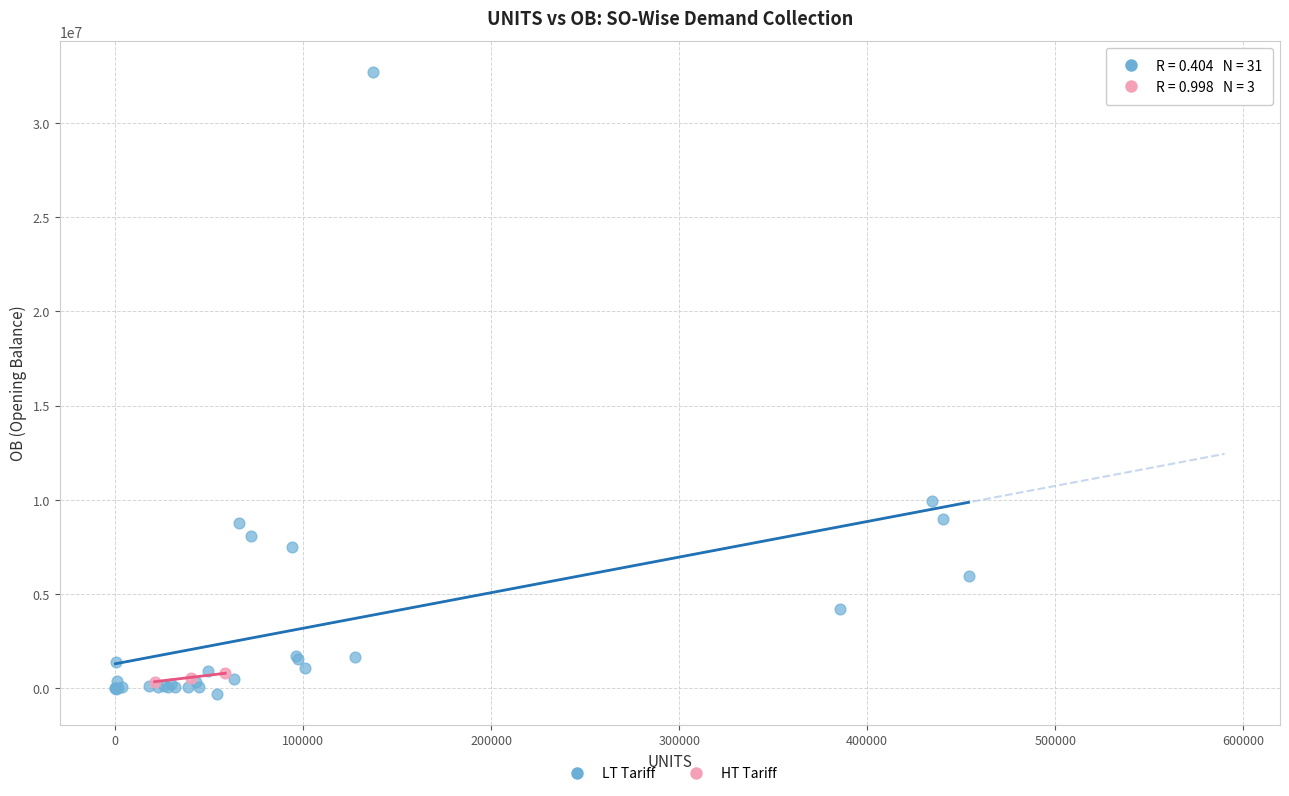

What are all the series names shown in the legend?

LT Tariff, HT Tariff